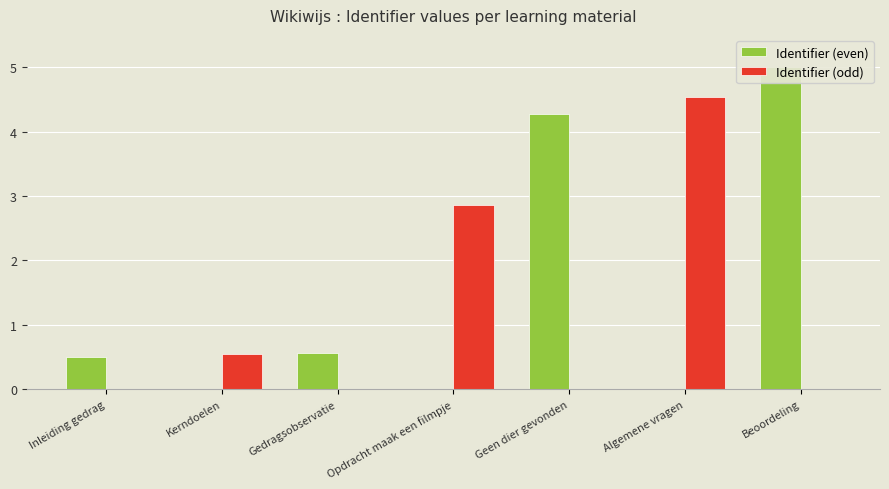

What is the maximum value for Identifier (odd)?

4.5